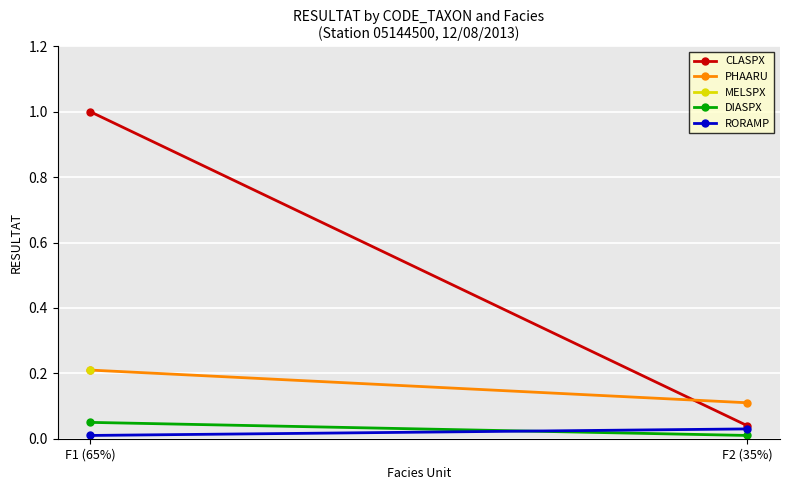

Which category has the highest value in the RORAMP series?

F2 (35%)